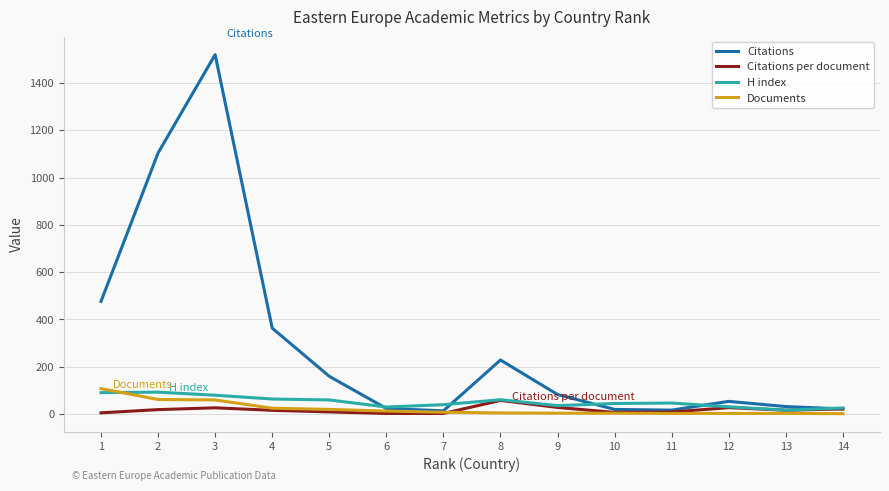

How many lines are shown in the chart?

4